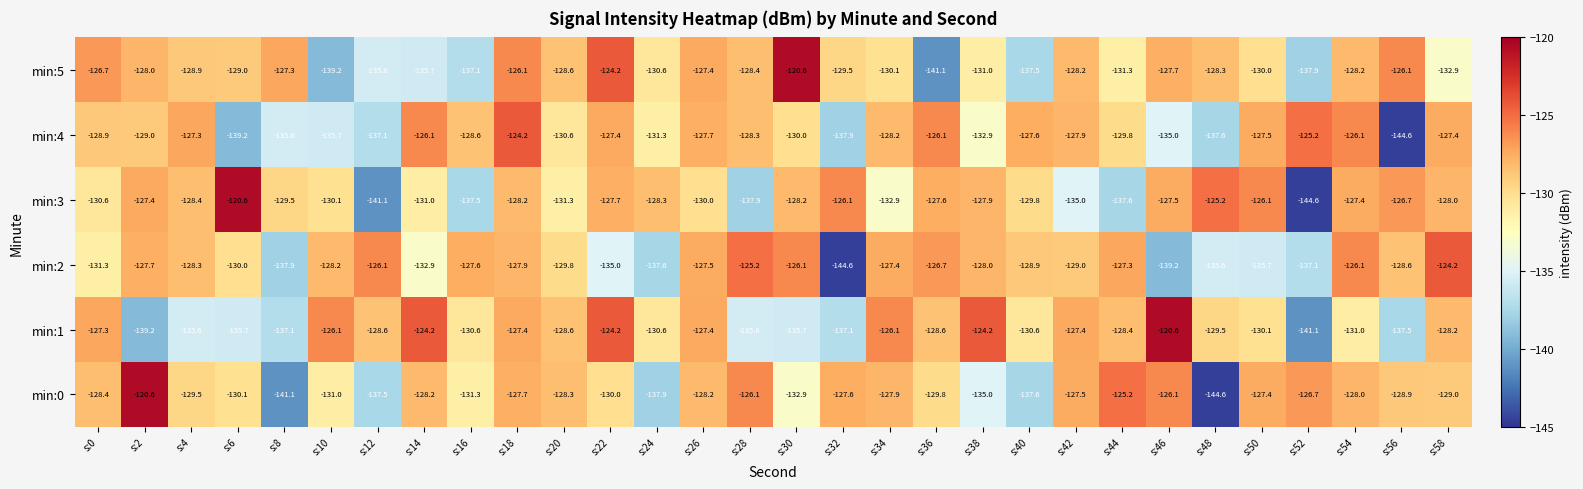

The value of min:0 at s:38 is -227.5. True or false?

False